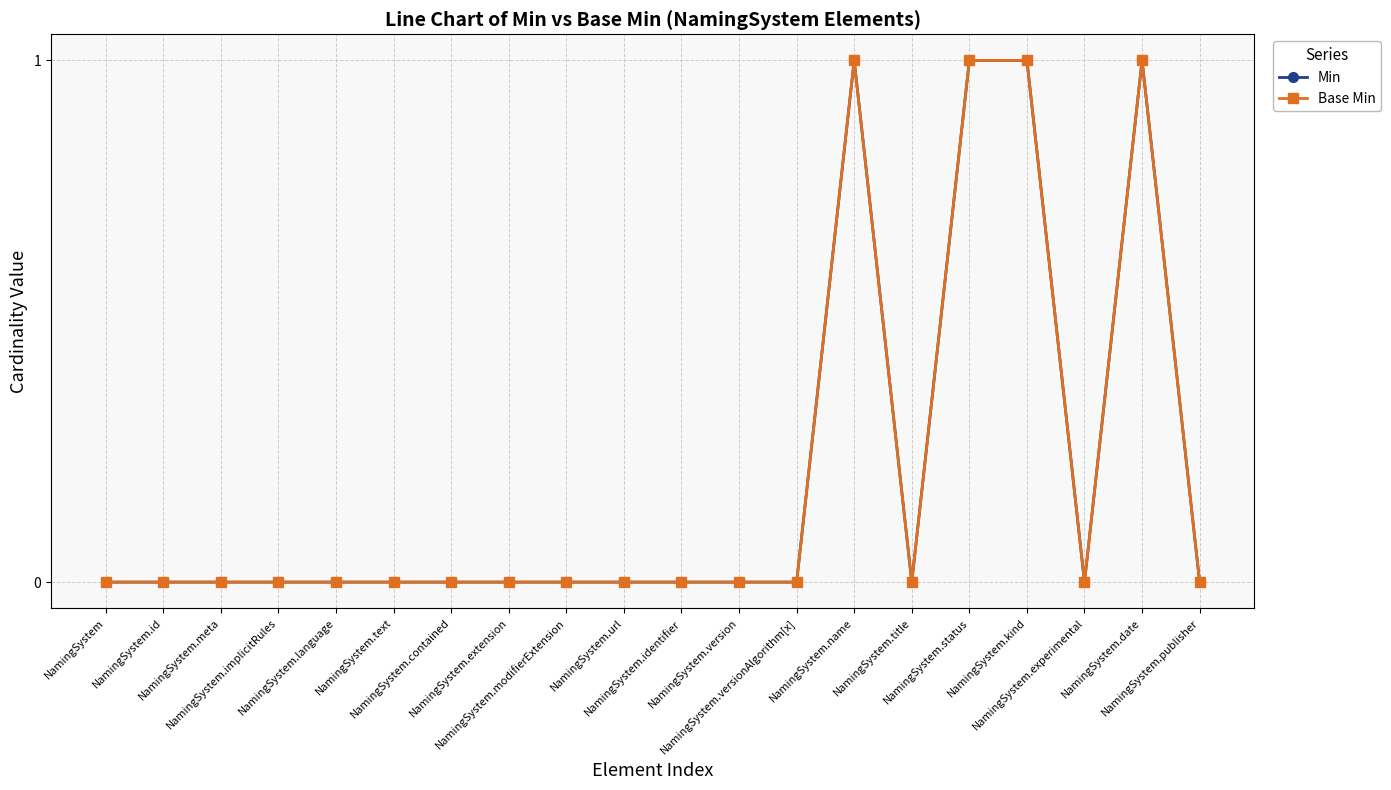

Which category has the highest value in the Base Min series?

NamingSystem.name